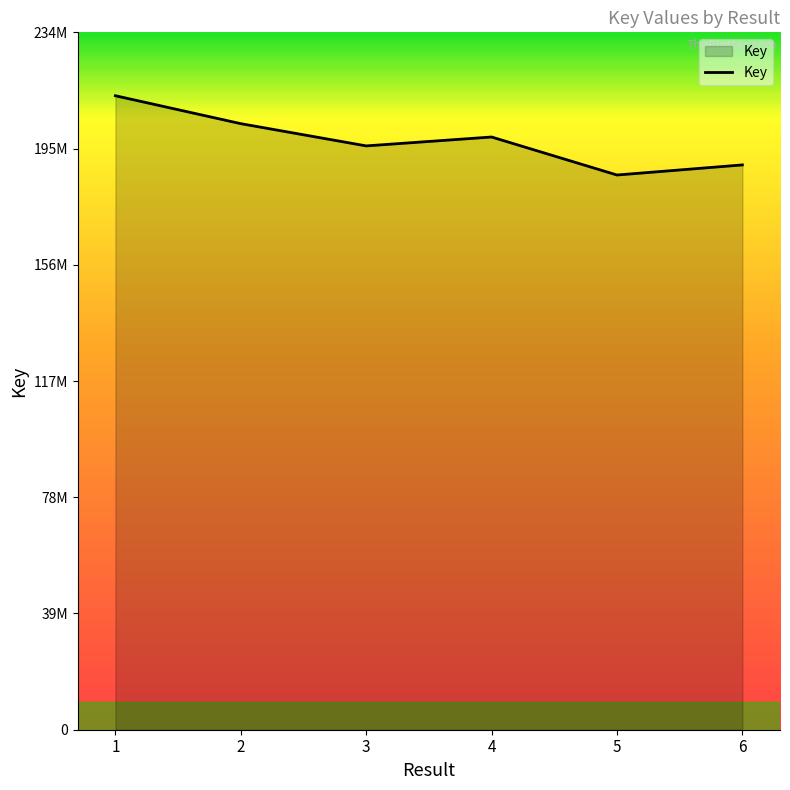

Does the chart have visible grid lines?

No